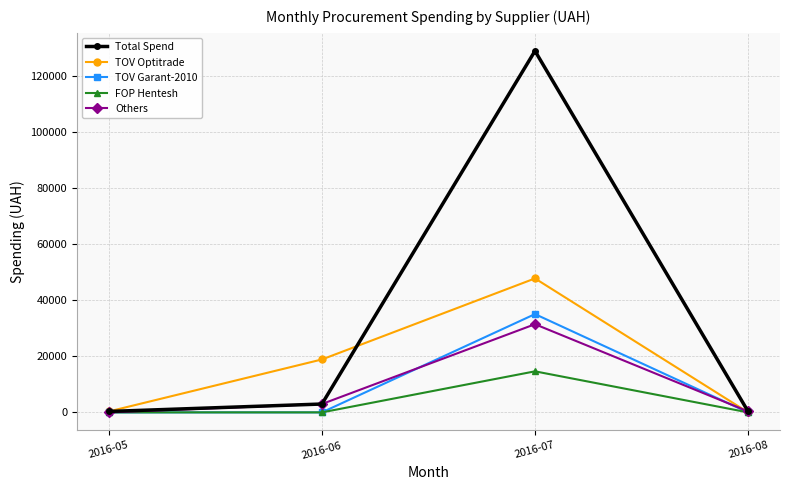

What is the highest value of the TOV Optitrade series?

47838.0